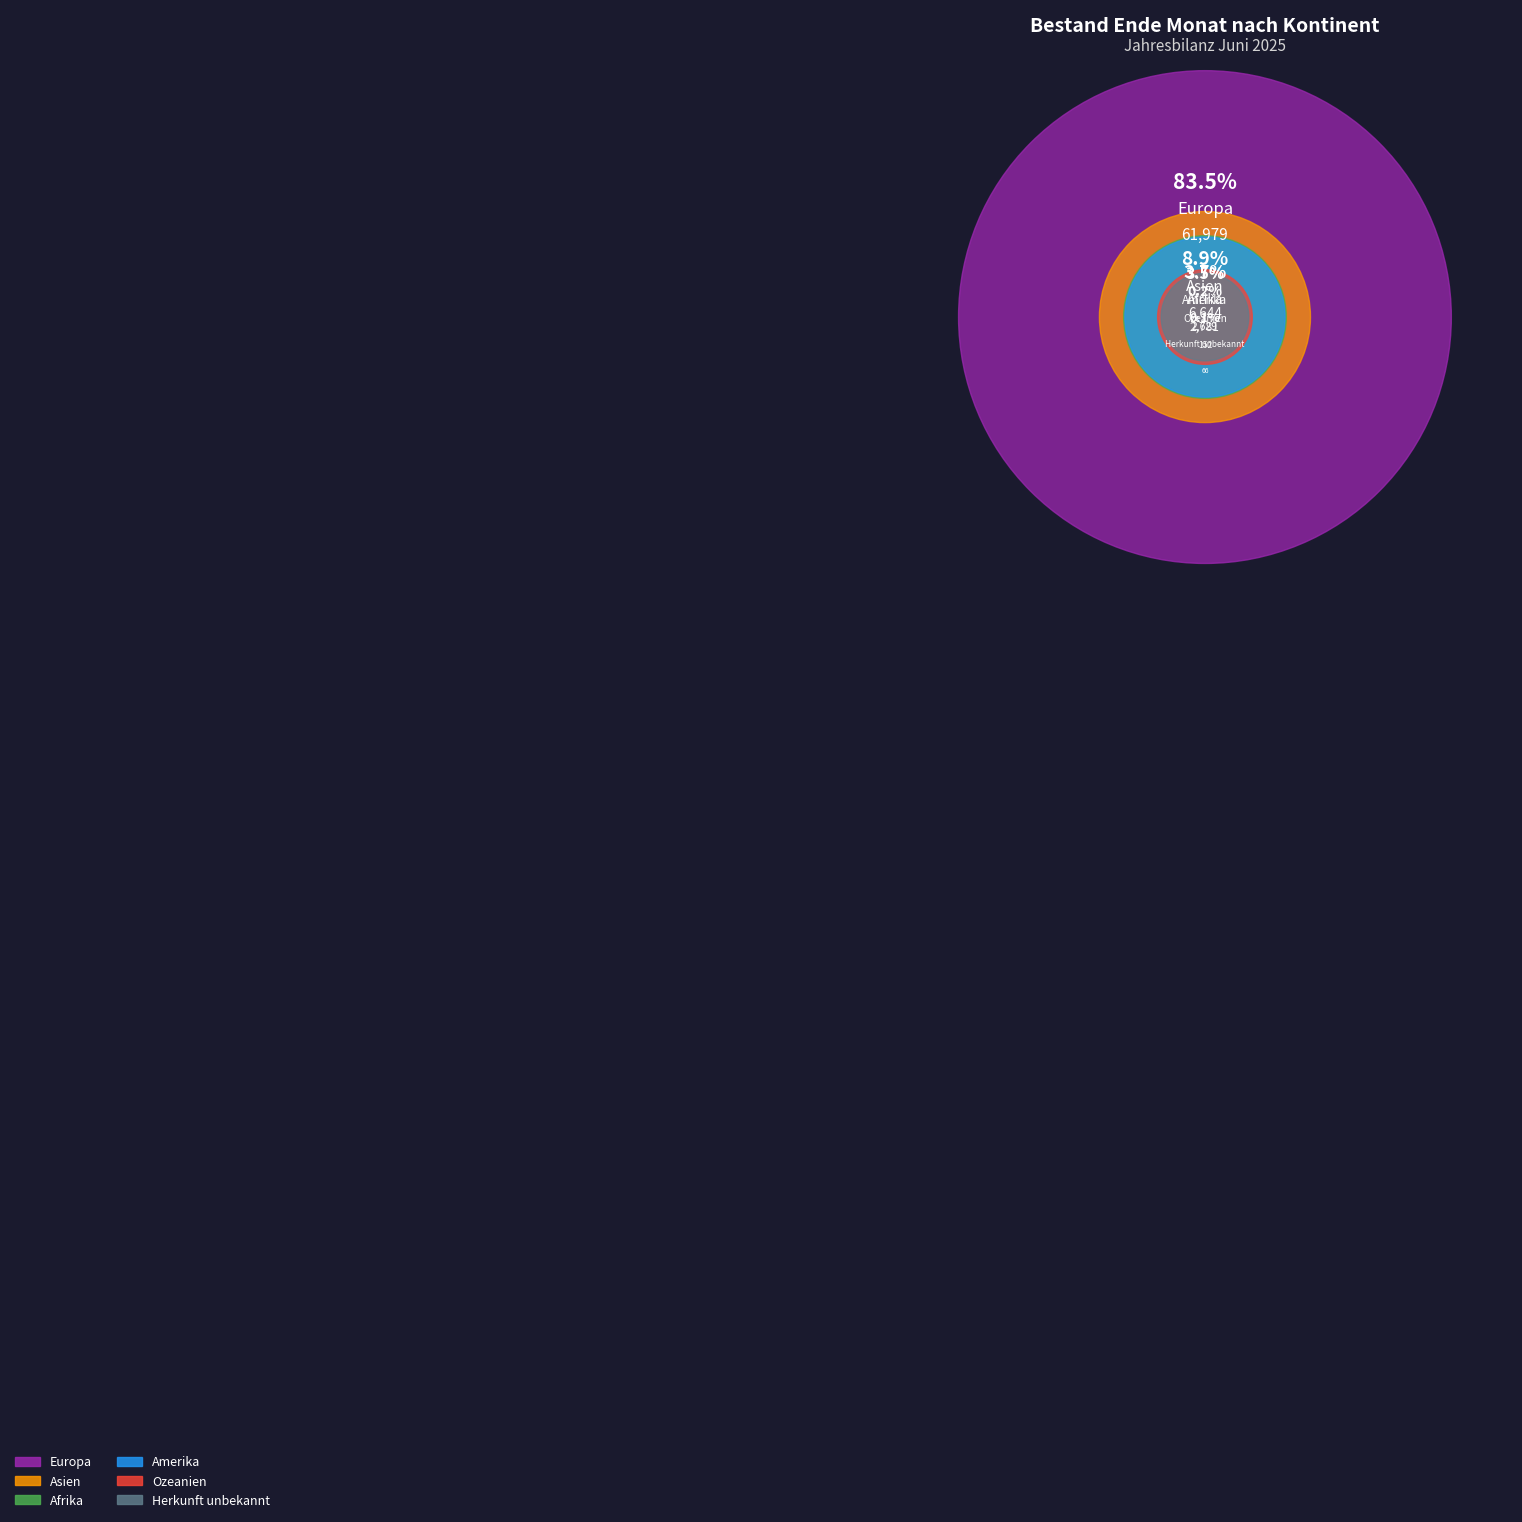

Count the number of slices in the pie.

6